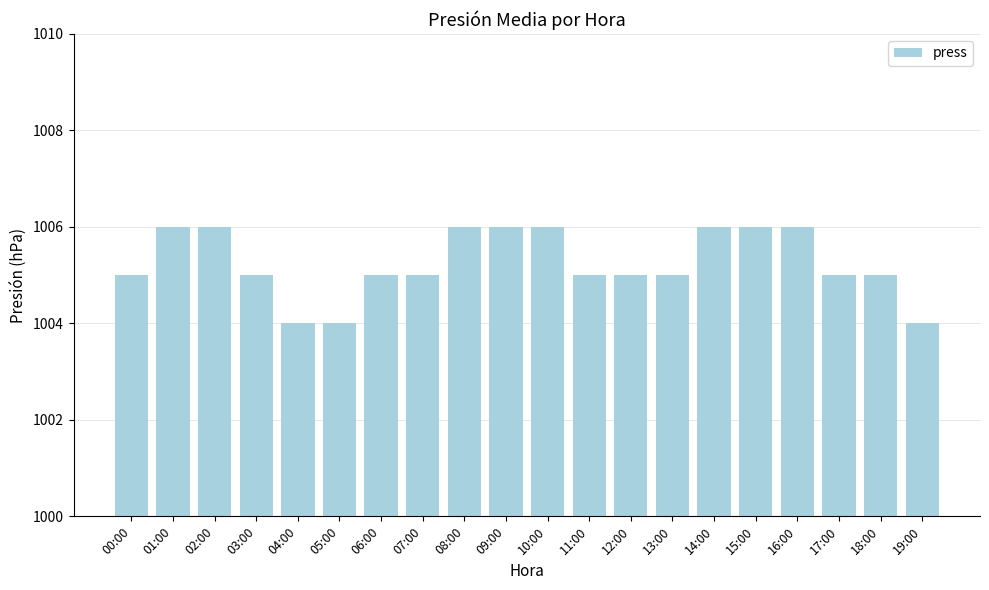

How many bars are there in total?

20